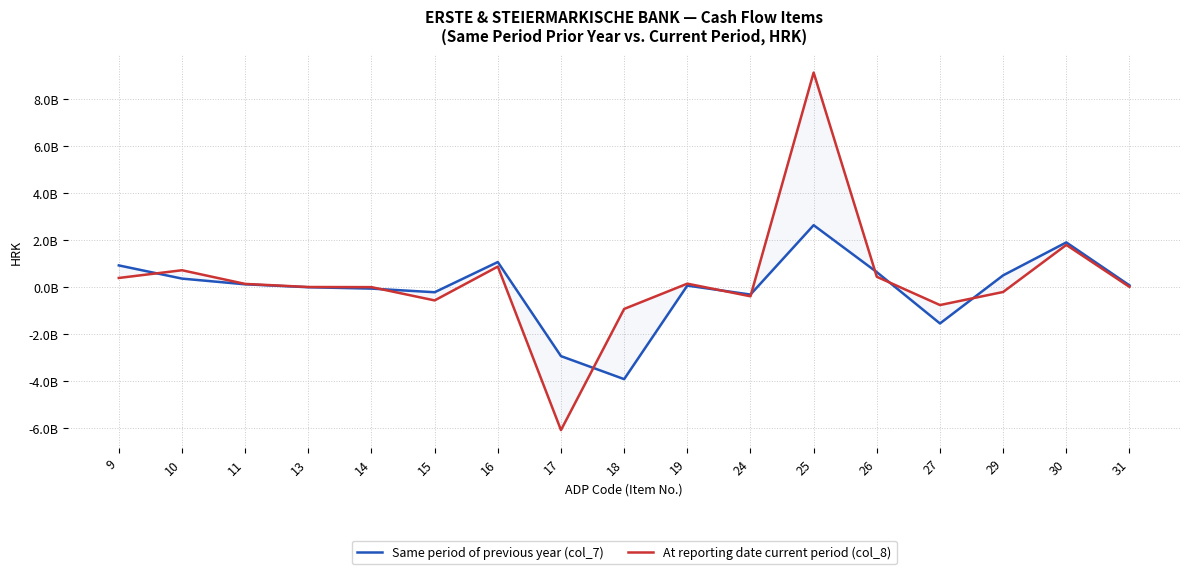

What is the difference between the maximum and minimum values in the At reporting date current period (col_8) series?

15231113454